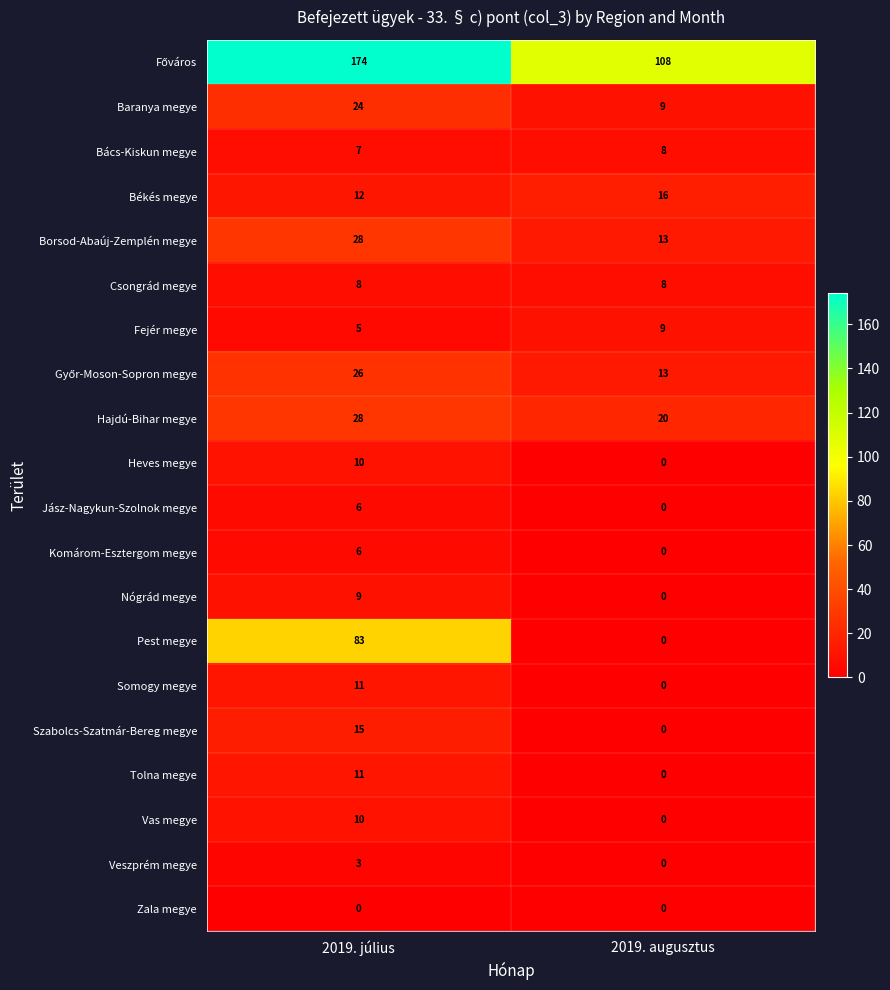

Is it true that Nógrád megye equals 6 at 2019. július?

False